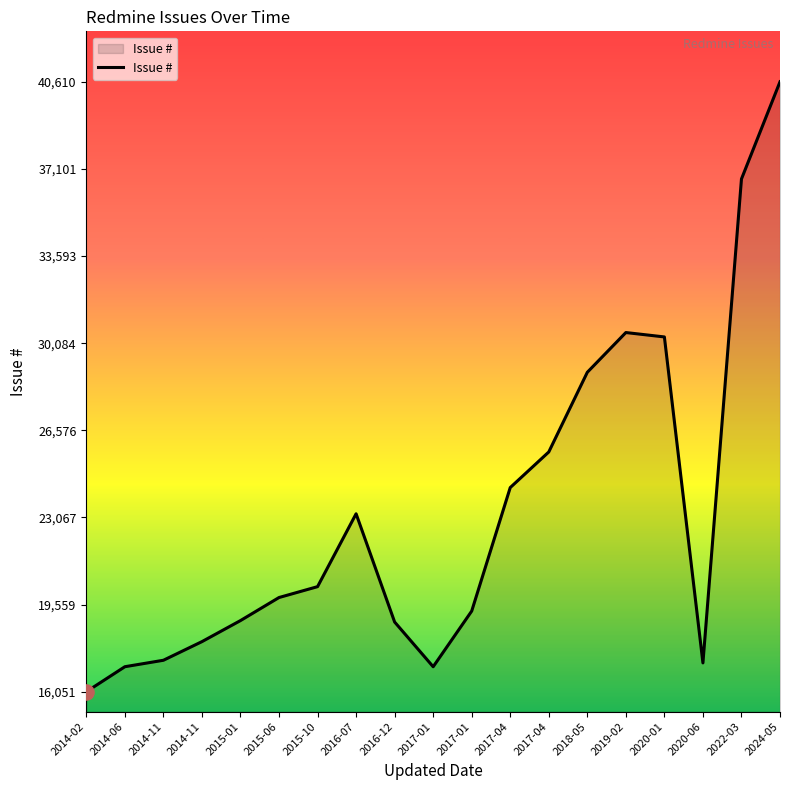

Approximately how many times larger is the value at 2018-05 compared to 2016-07?

1.2